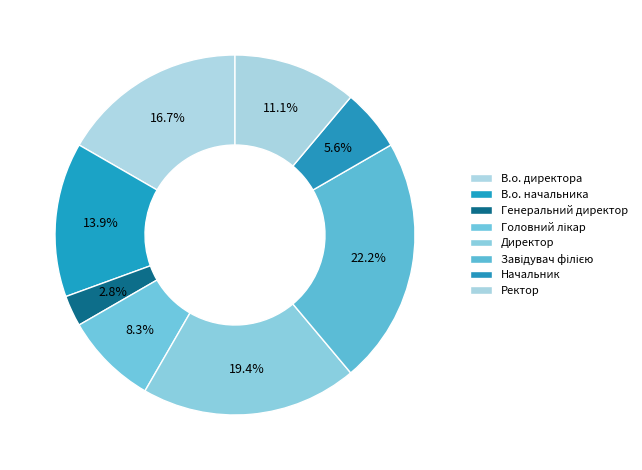

How many segments does this pie chart have?

8